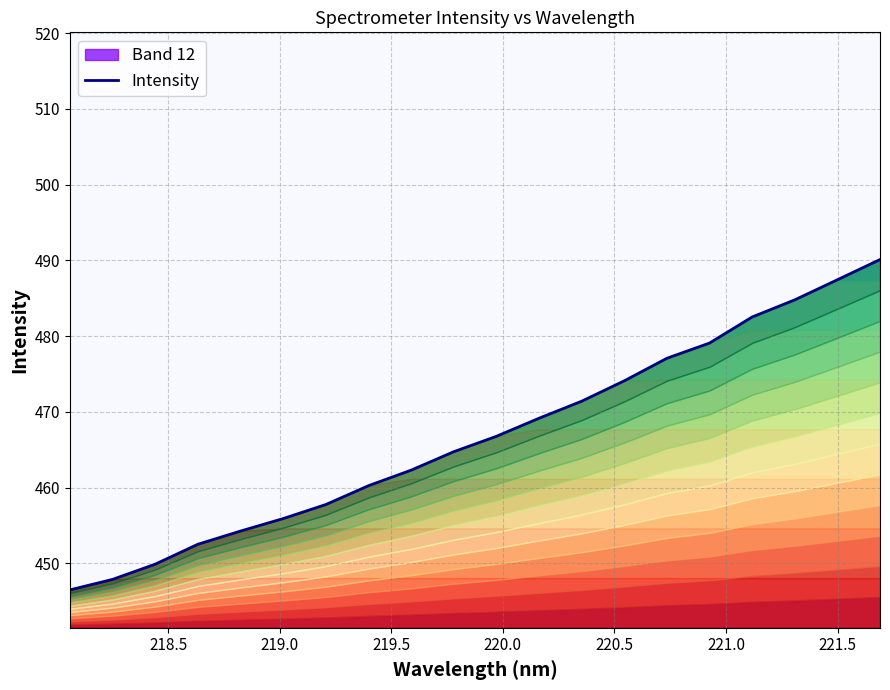

How many lines are shown in the chart?

1